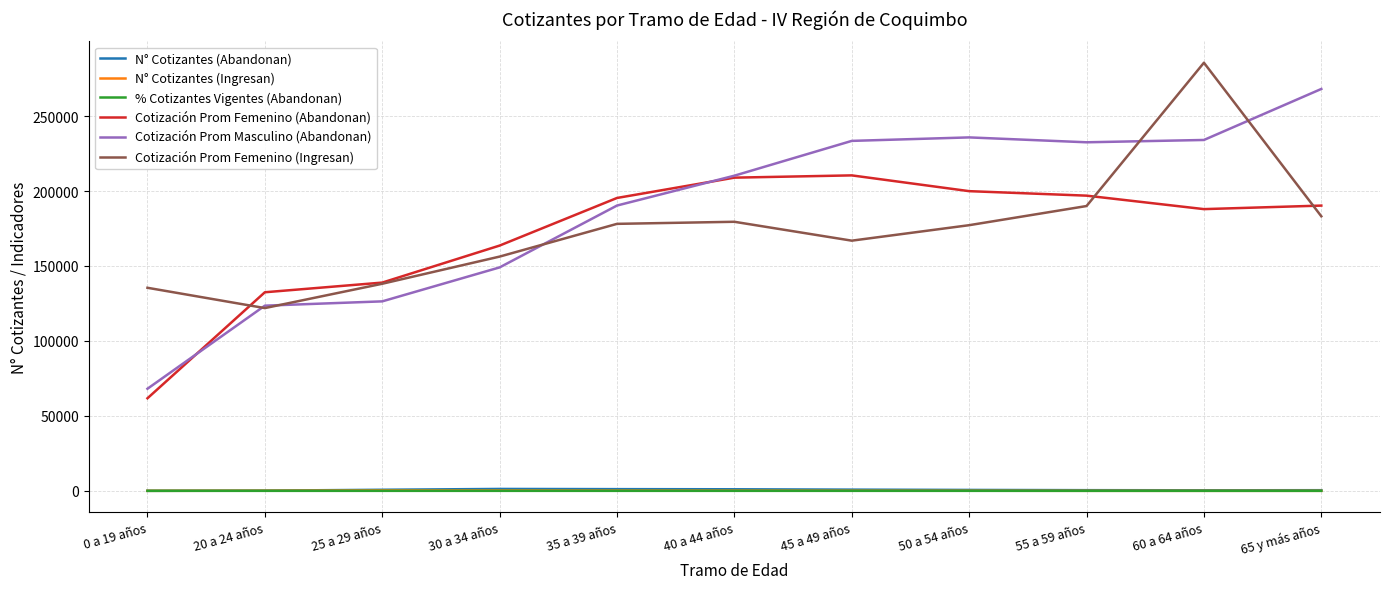

What is the sum of the % Cotizantes Vigentes (Abandonan) values at 25 a 29 años and 45 a 49 años?

0.5